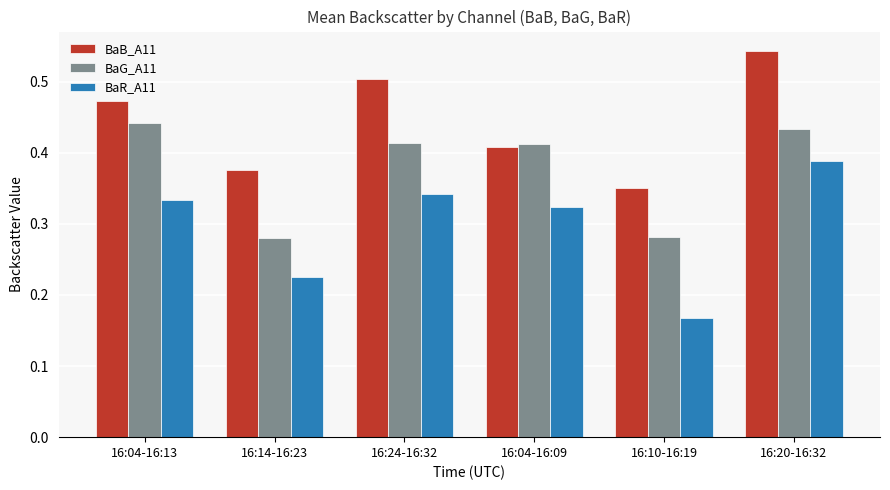

Which series has the largest total across all categories?

BaB_A11